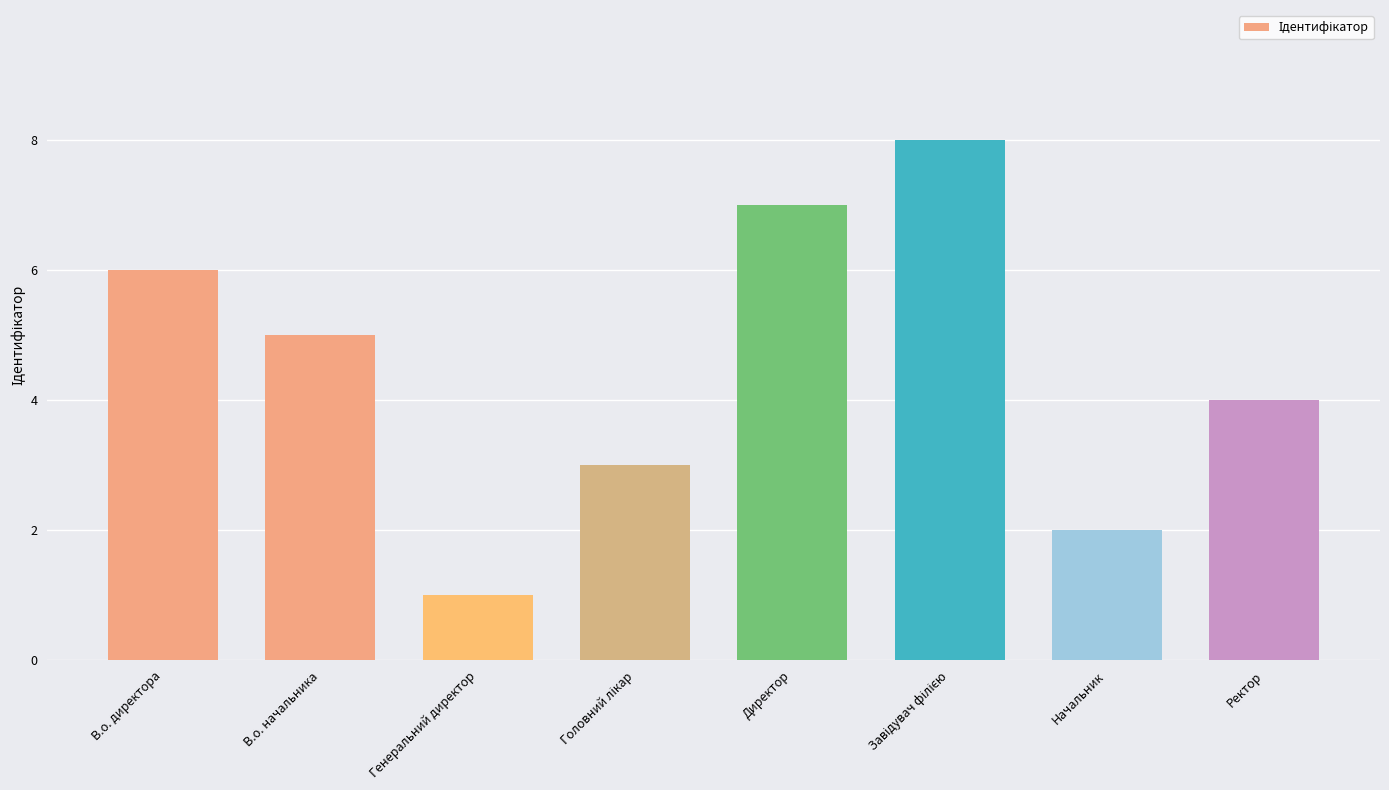

How many distinct data groups are displayed?

1